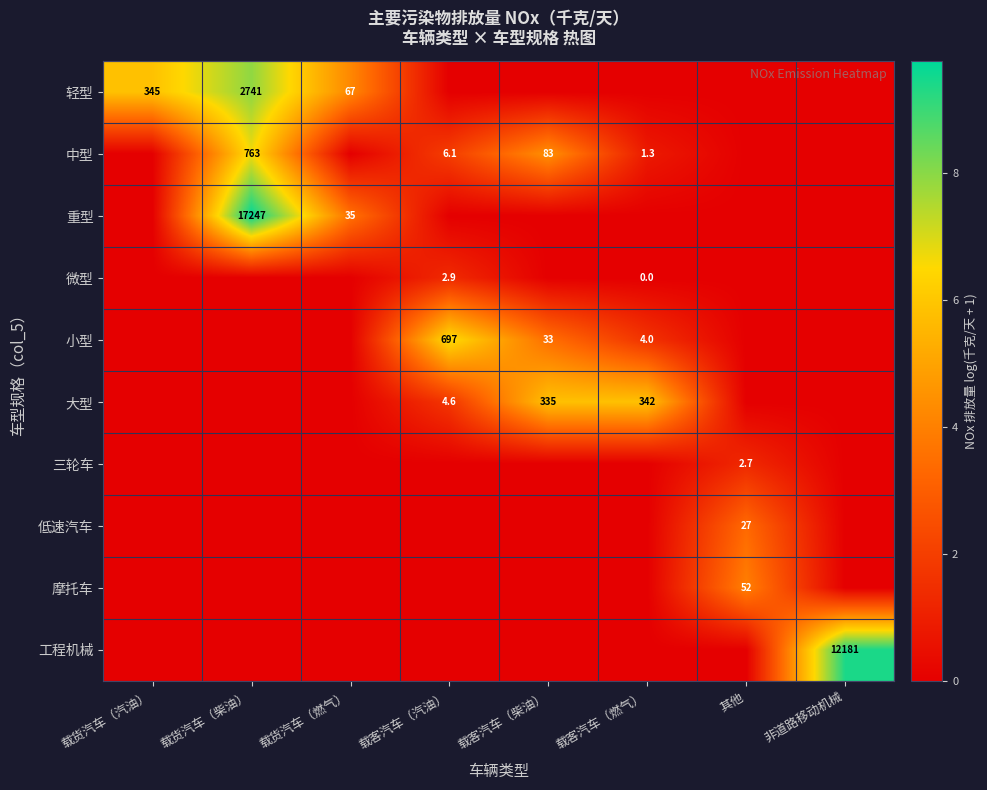

Is it true that 小型 equals 697.0 at 载客汽车（汽油）?

True